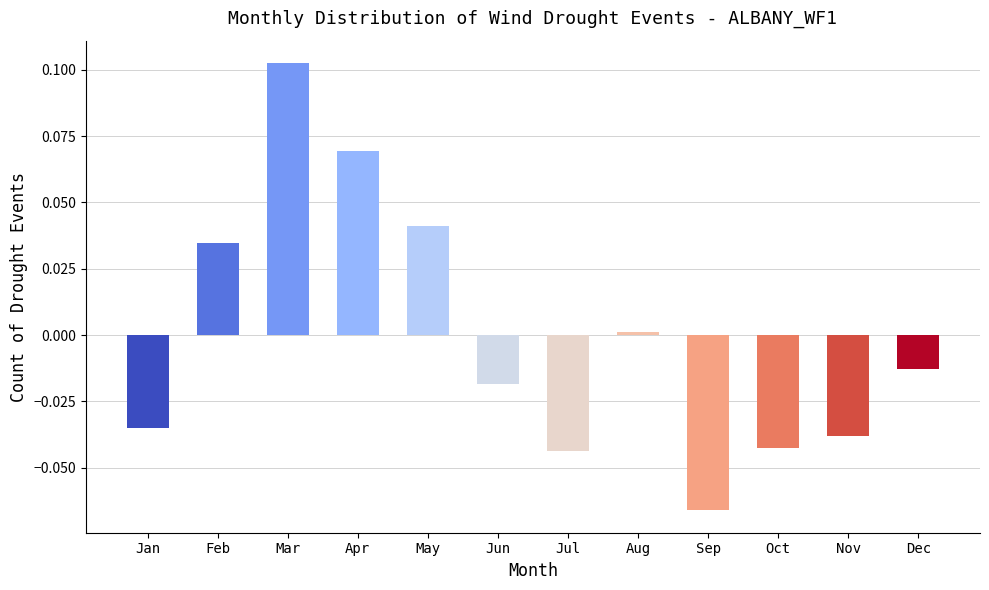

How many negative values are there?

7